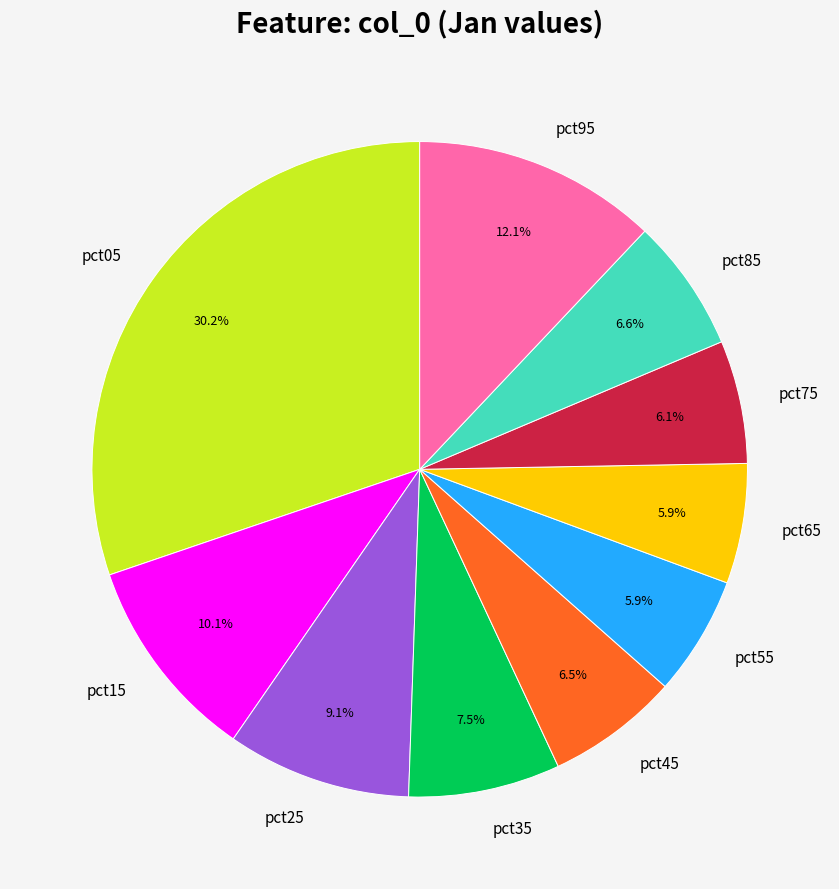

Is there any slice that represents more than half of the pie?

No